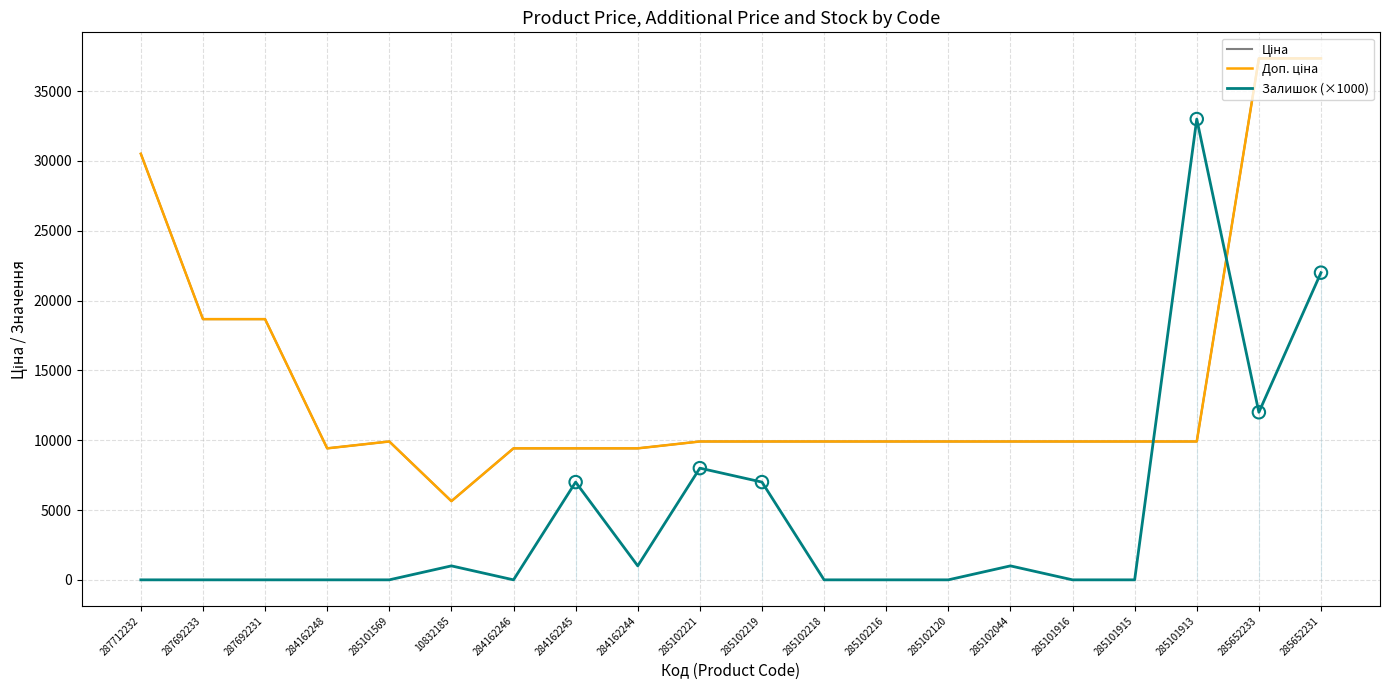

Is the value of Залишок (×1000) at 285101916 greater than the value of Доп. ціна at 285101916?

No